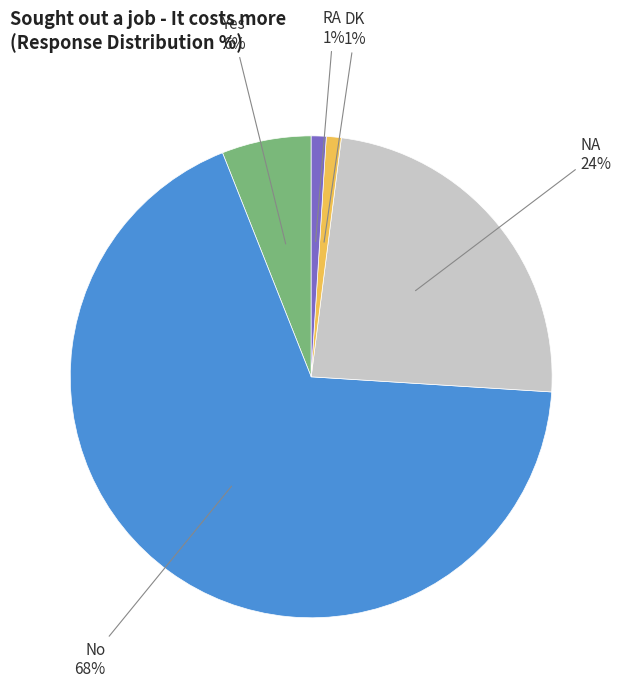

What is the largest slice in the pie chart?

No